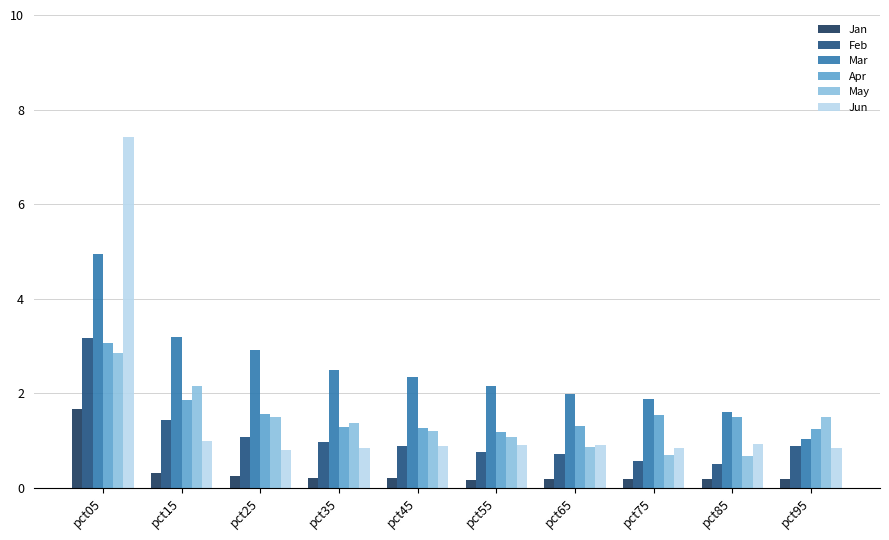

How many data points does each series have?

10